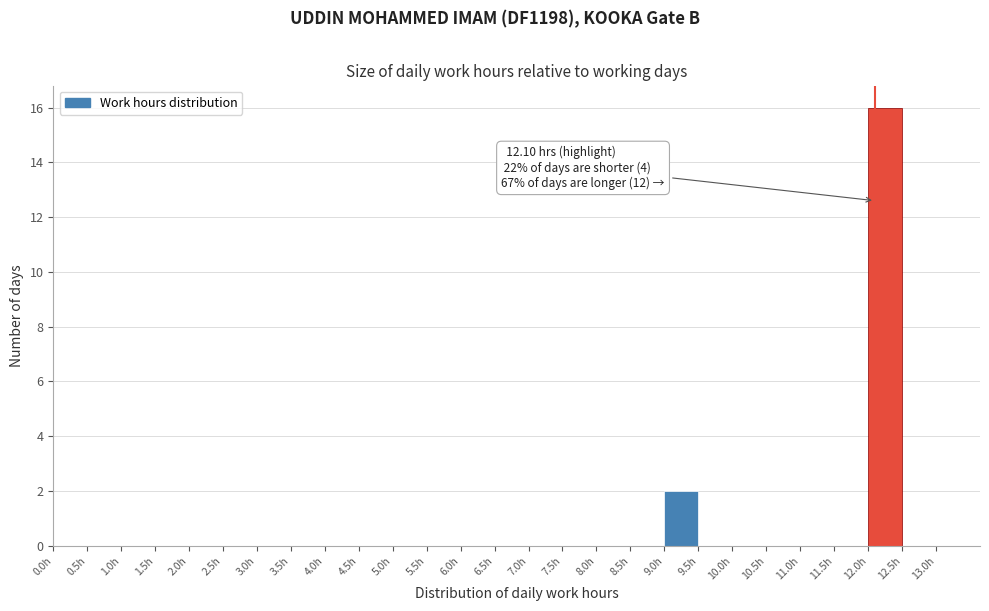

Which range on the x-axis has the tallest bar?

12.0 to 12.5